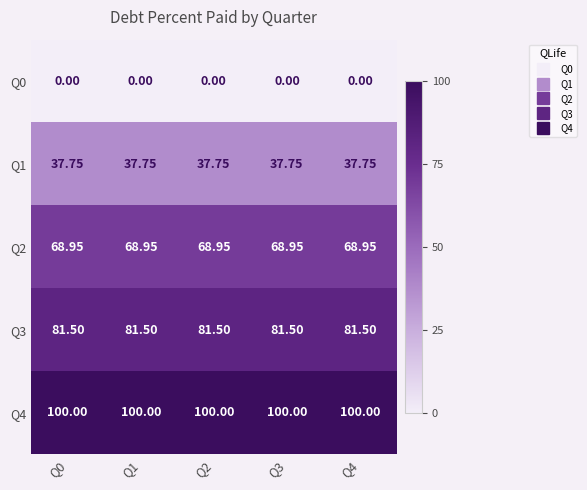

Is the value of Q3 at Q1 greater than the value of Q4 at Q4?

No